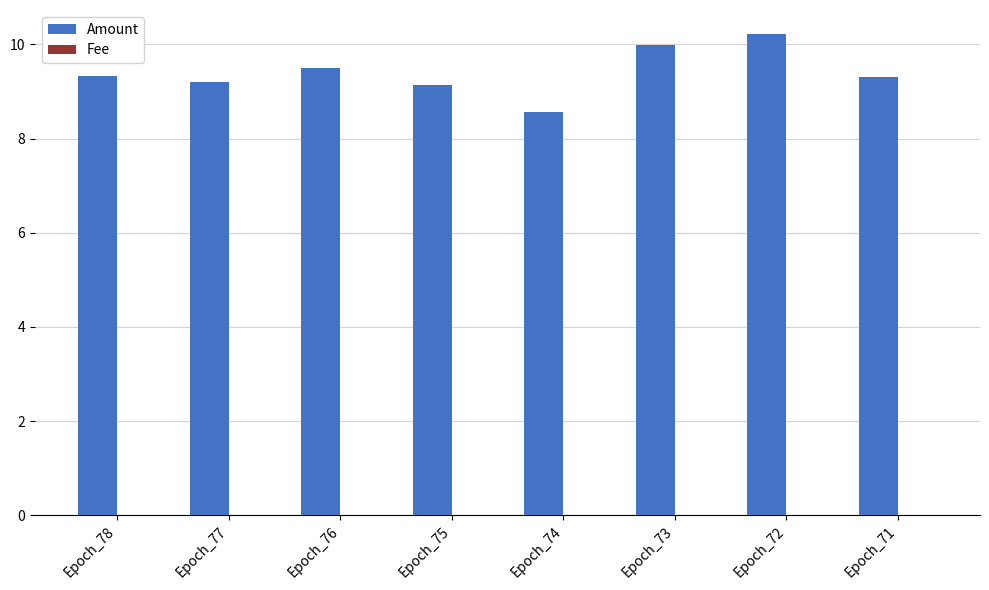

True or false: Amount has a value of 14.5 at Epoch_75.

False